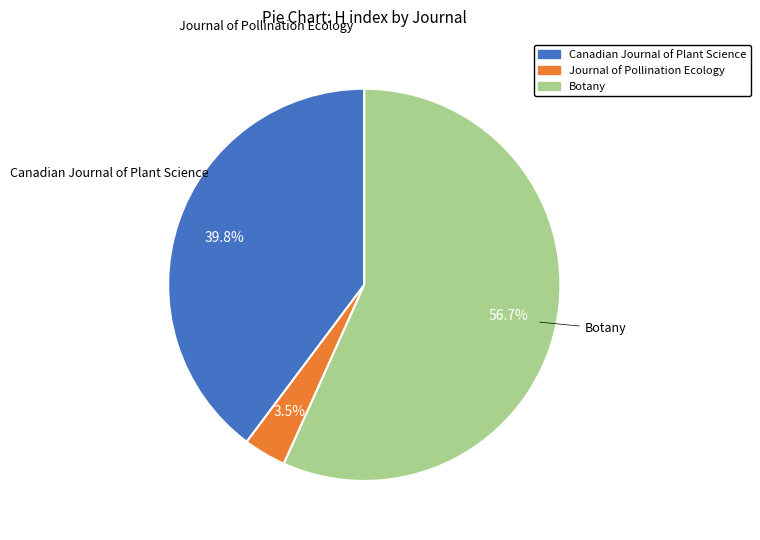

What is the largest slice in the pie chart?

Botany